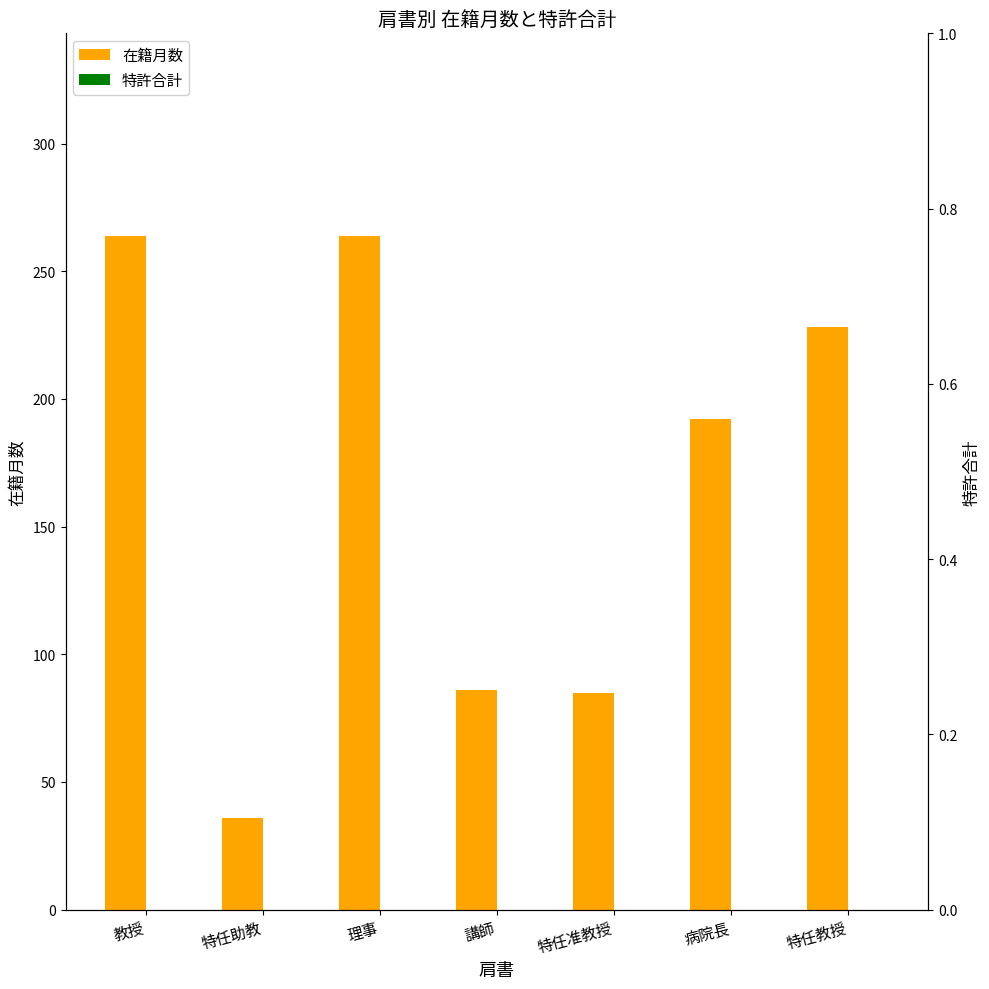

Reading left to right, extract all data points from this chart.

在籍月数: 教授=264	特任助教=36	理事=264	講師=86	特任准教授=85	病院長=192	特任教授=228
特許合計: 教授=0	特任助教=0	理事=0	講師=0	特任准教授=0	病院長=0	特任教授=0